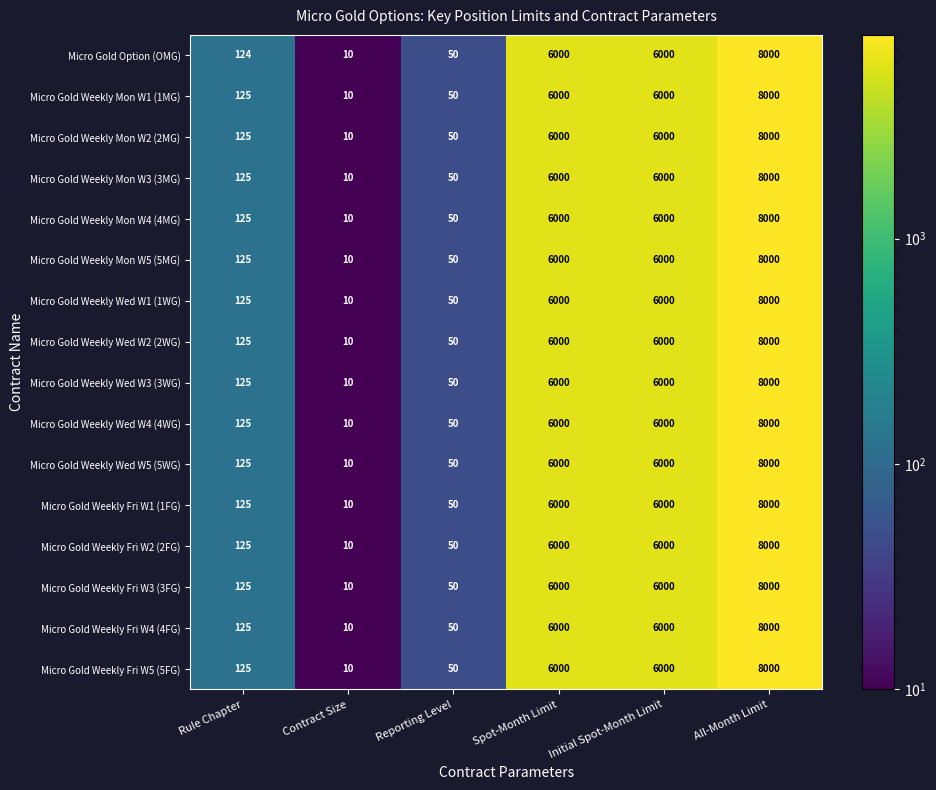

What is the average value of the Micro Gold Weekly Wed W1 (1WG) series?

3364